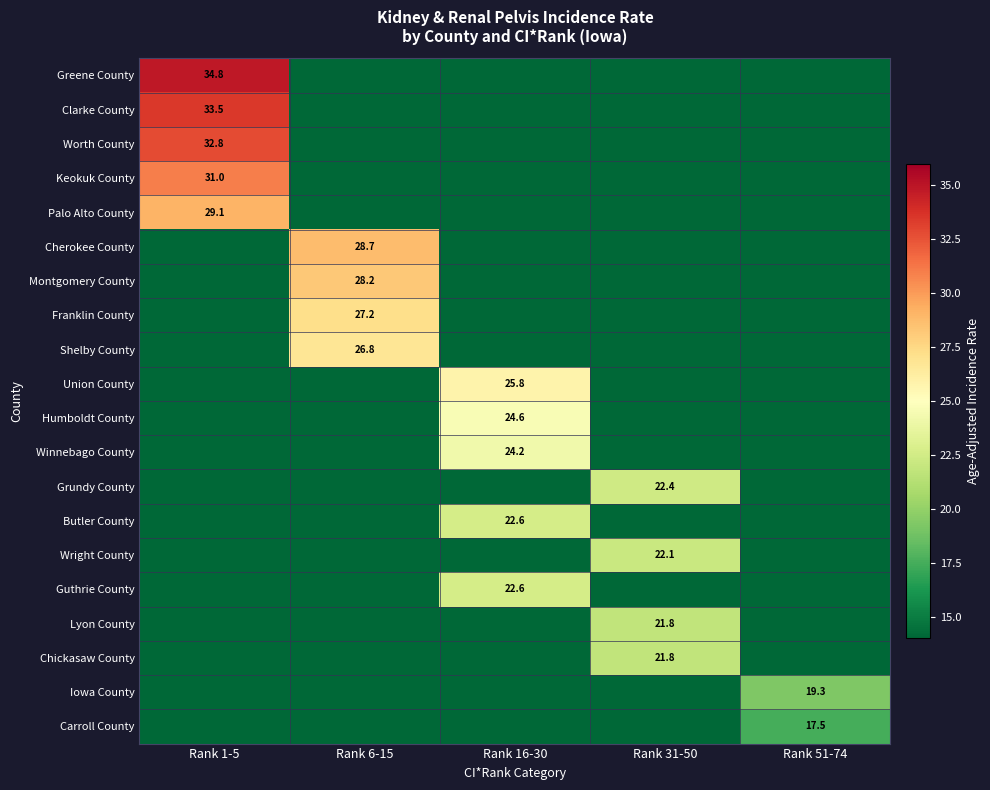

True or false: Clarke County has a value of 33.5 at Rank 1-5.

True